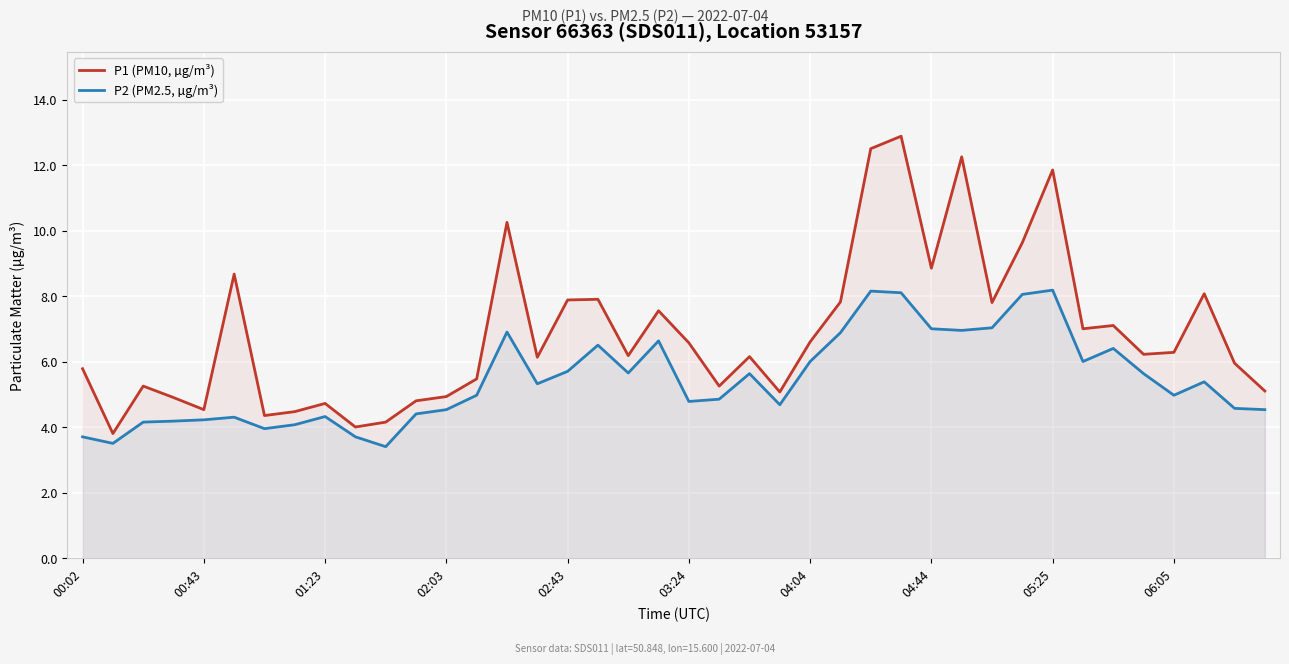

Rank the series at 05:25 from highest to lowest value.

P1 (PM10, µg/m³), P2 (PM2.5, µg/m³)